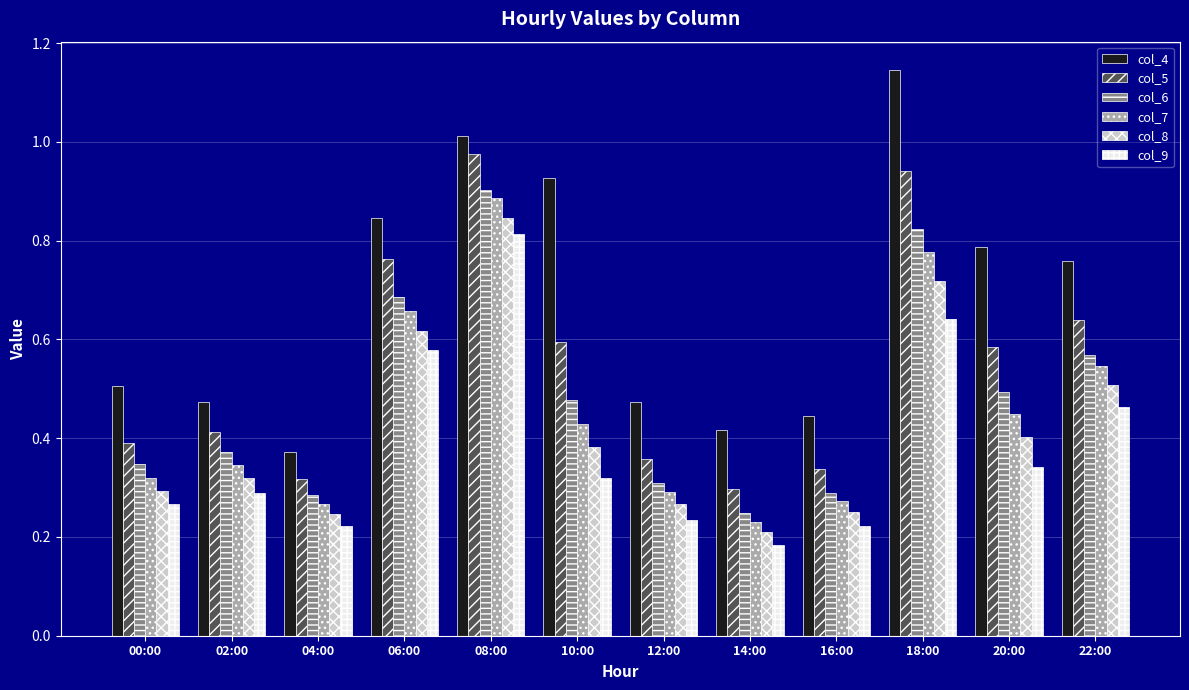

Where is col_7 nearest to the value 0?

14:00